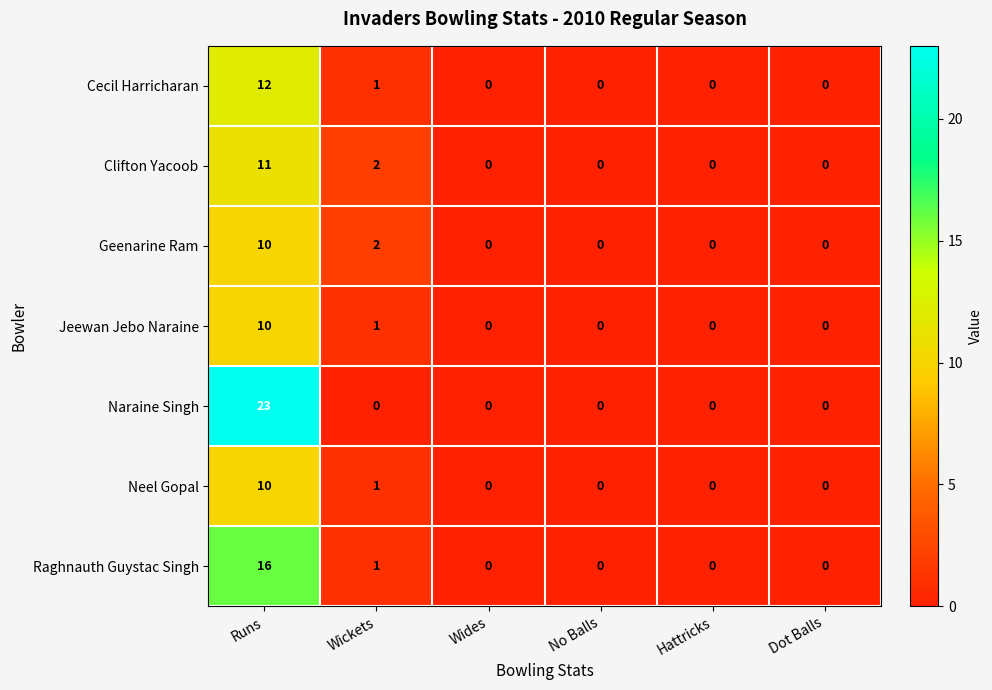

At which category is the sum across all series the highest?

Runs